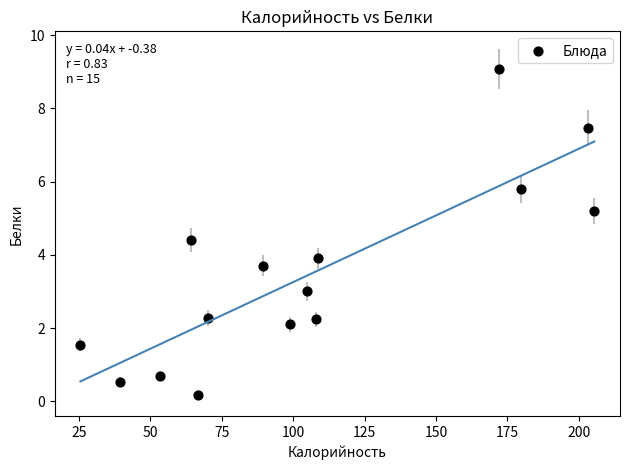

What is the range of Y values (max minus min)?

8.9